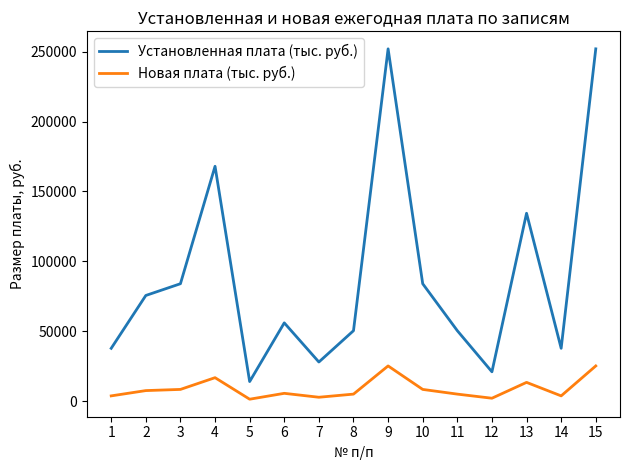

What is the sum of the Новая плата (тыс. руб.) values at 2 and 8?

12600